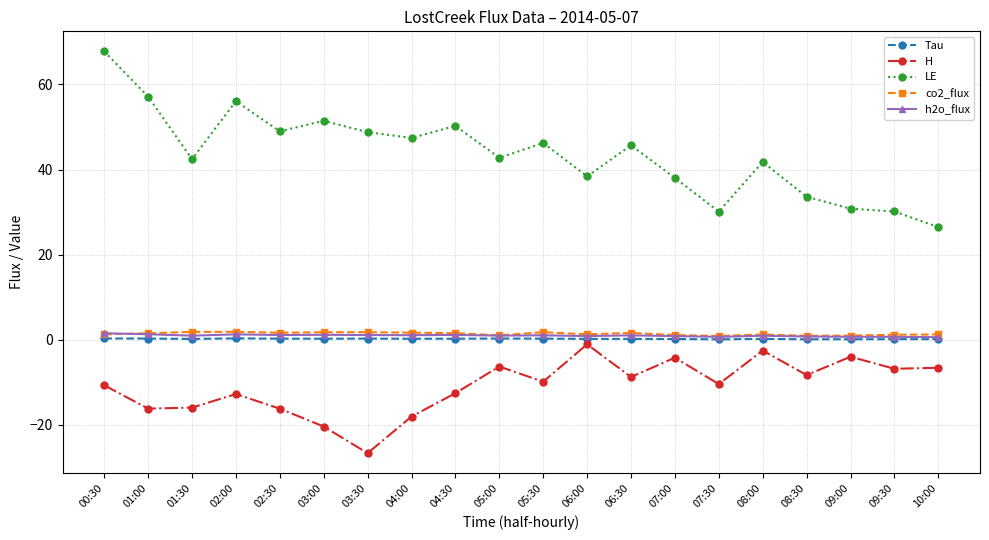

True or false: Tau has more than 1 interior local peaks.

True